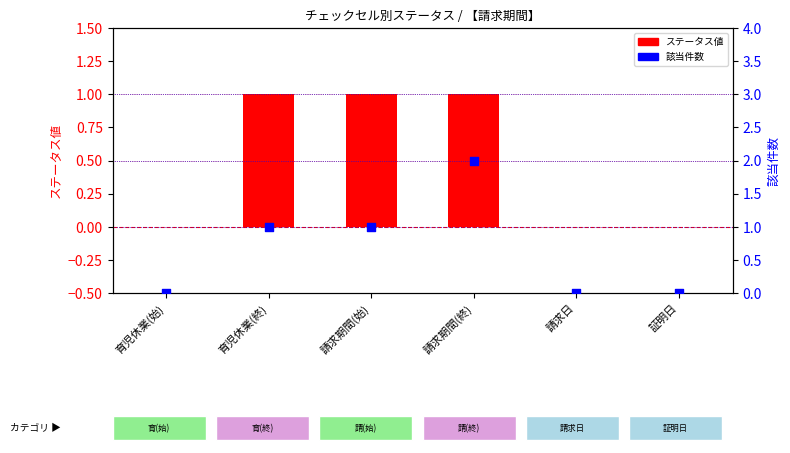

Which series reaches the minimum Y coordinate?

ステータス値